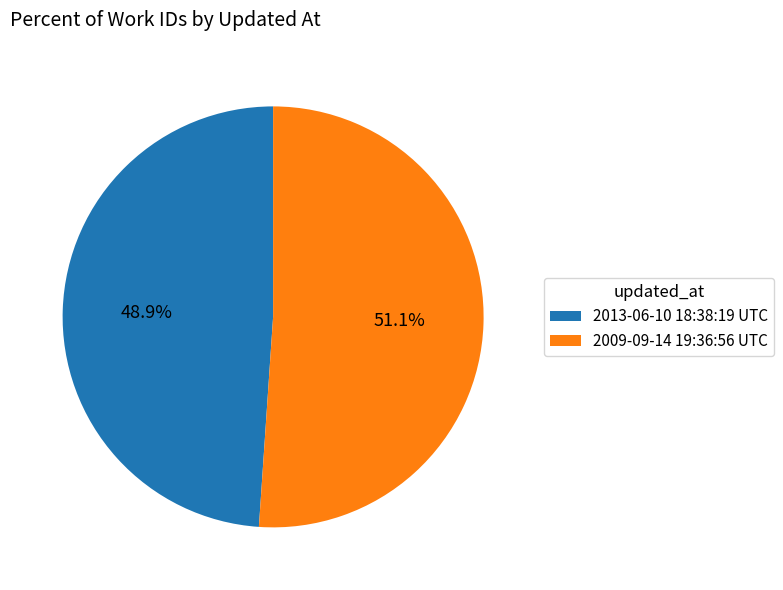

Does any single category account for the majority?

Yes